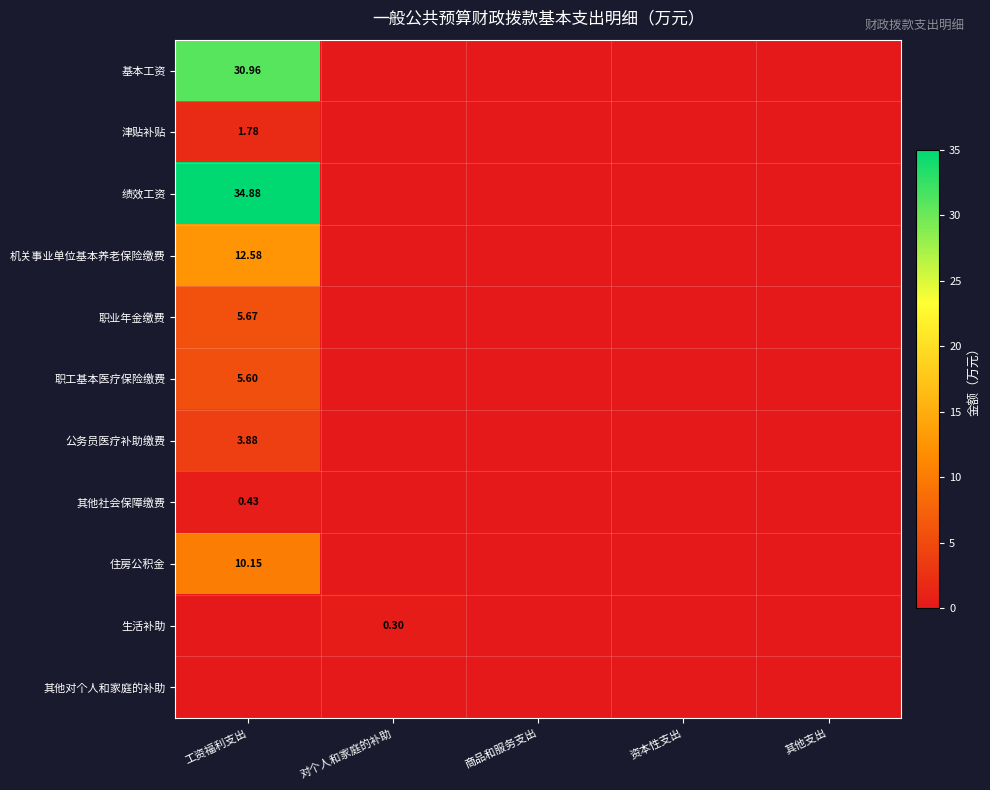

Is the value of 基本工资 at 工资福利支出 greater than the value of 生活补助 at 对个人和家庭的补助?

Yes